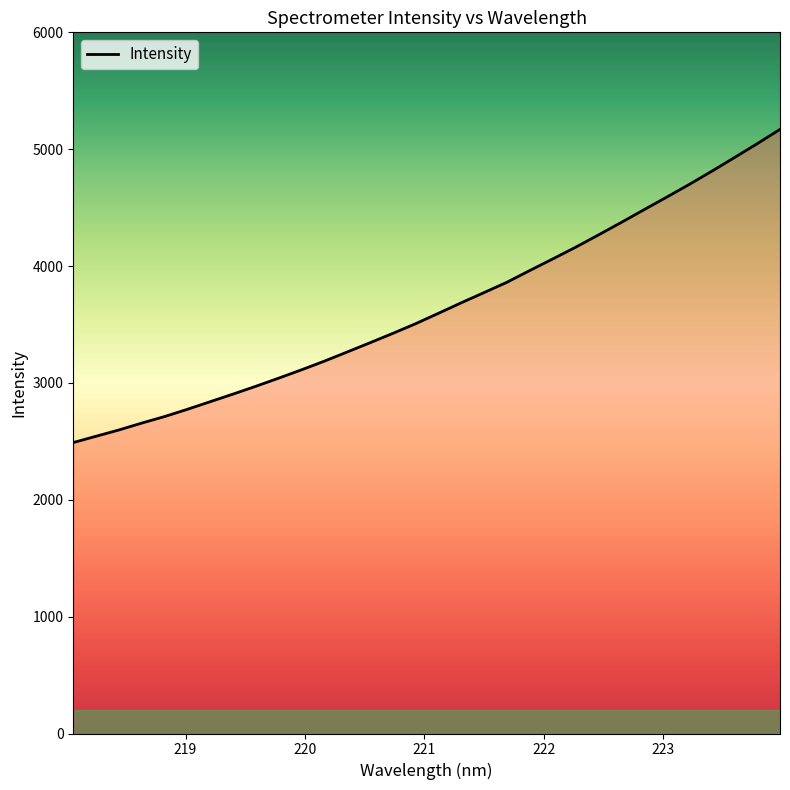

What is the difference between the maximum and minimum values?

2680.0